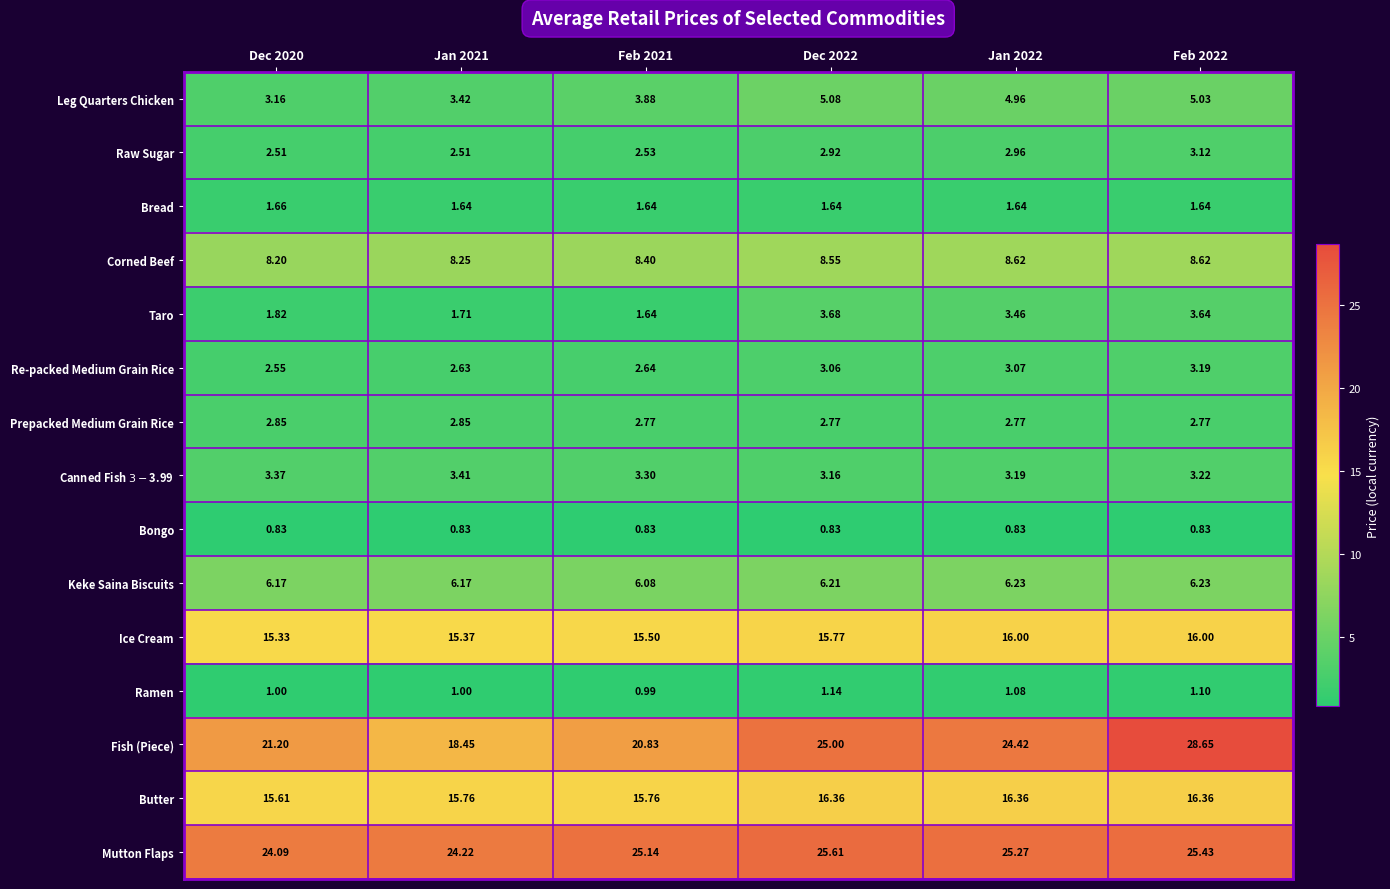

Between Jan 2021 and Jan 2022, which series saw the biggest shift?

Fish (Piece)